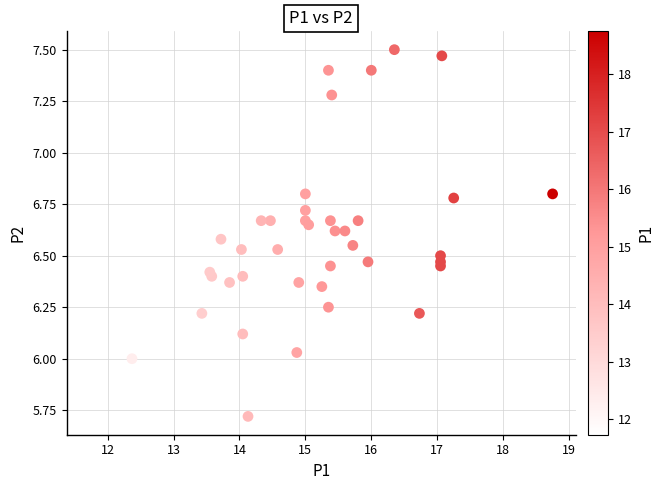

What is the range of X values (max minus min)?

7.0